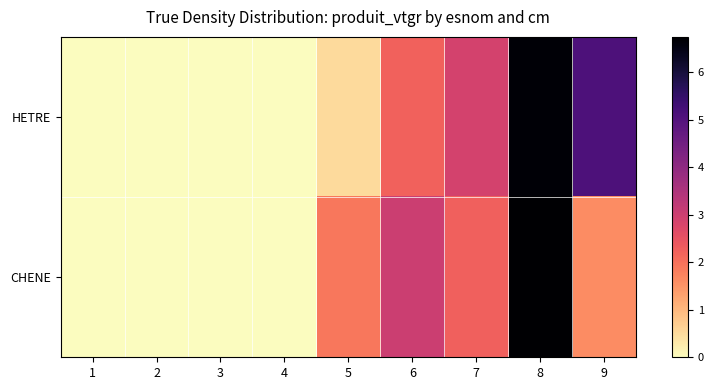

How many data points does each series have?

9